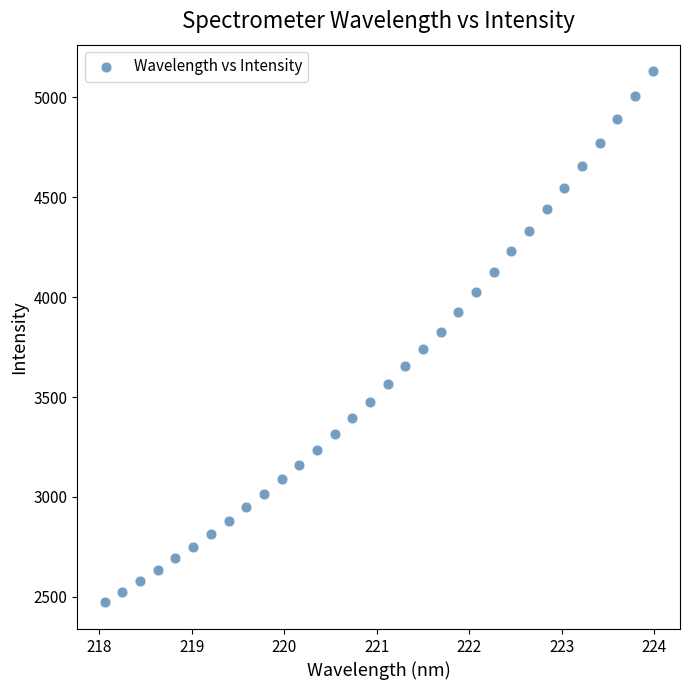

What is the range of Y values (max minus min)?

2660.0